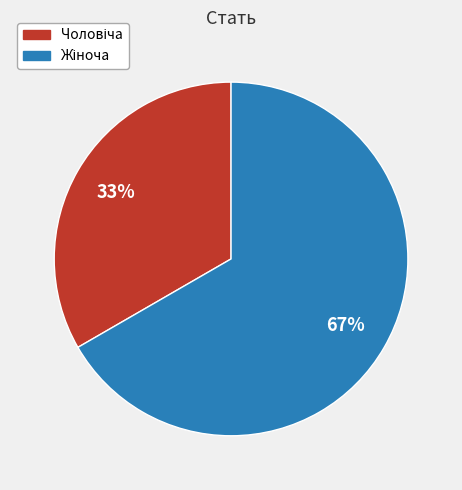

Does any single category account for the majority?

Yes